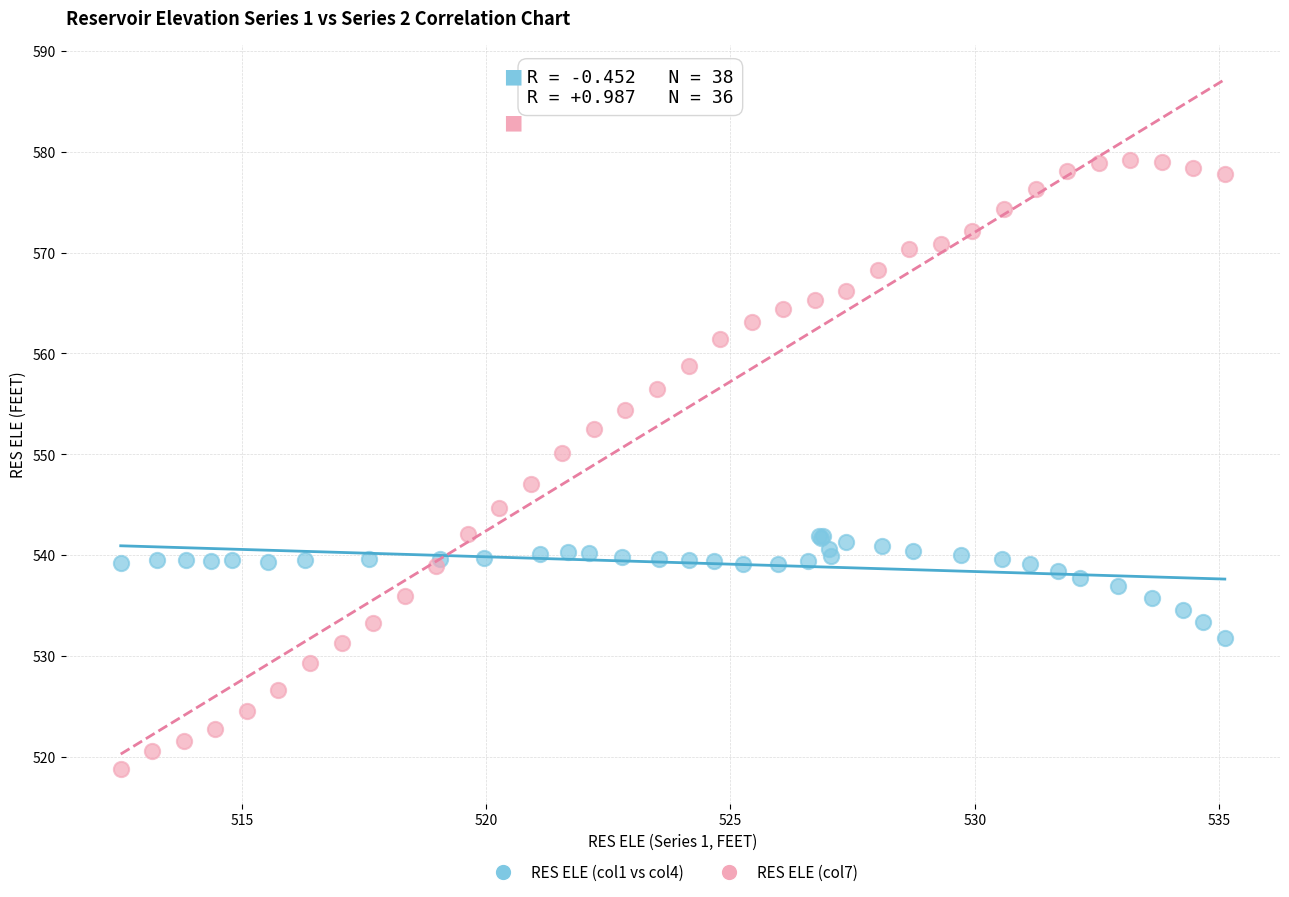

Which series contains the highest Y value?

RES ELE (col7)